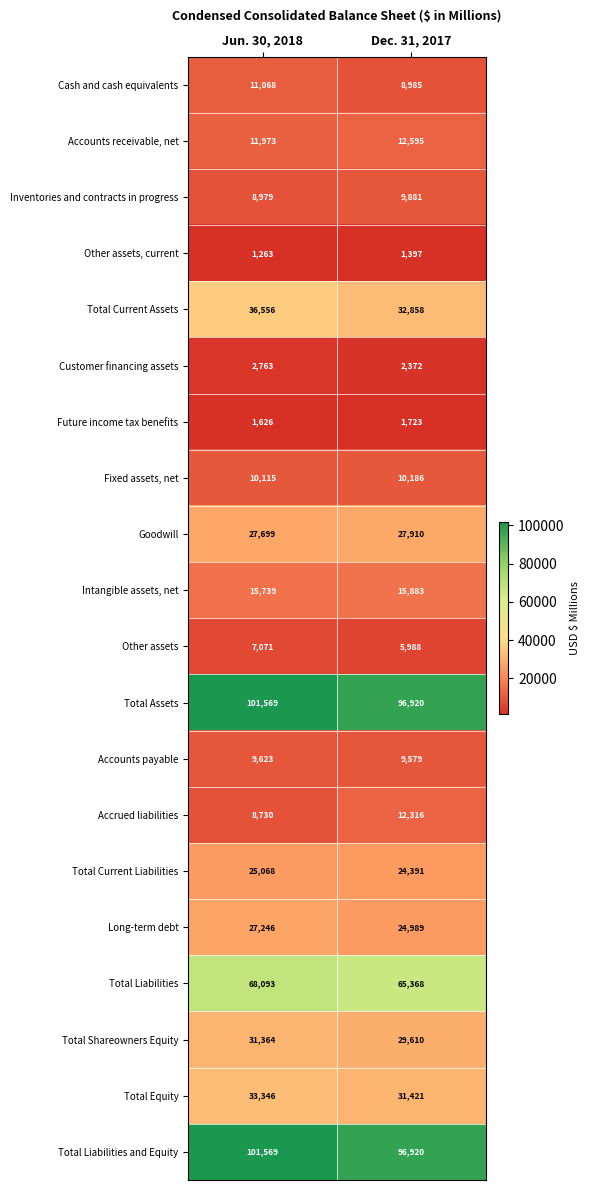

The Customer financing assets series shows 2372 at Dec. 31, 2017. True or false?

True